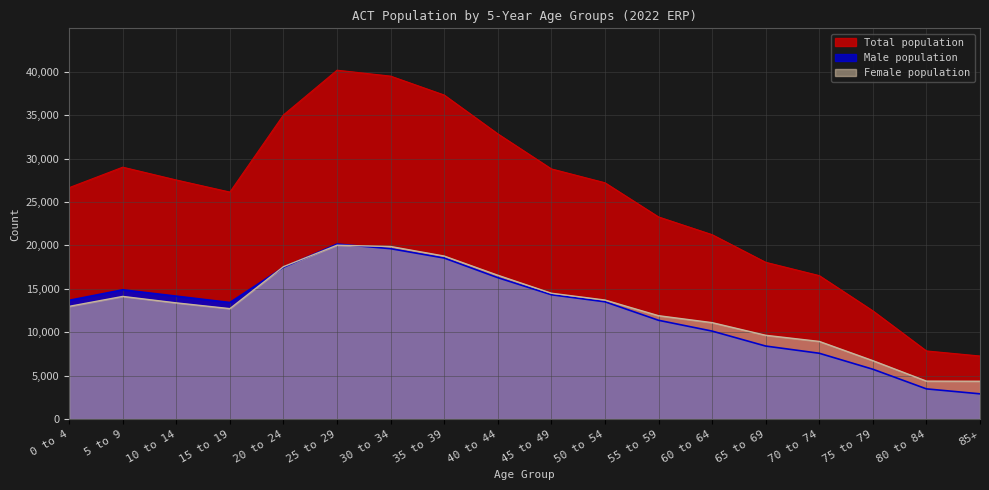

List the series in order of their peak value, highest first.

Total population, Male population, Female population